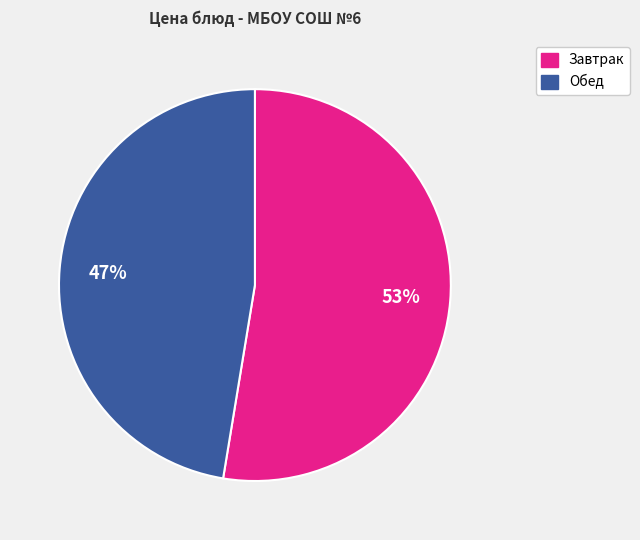

Is there any slice that represents more than half of the pie?

Yes